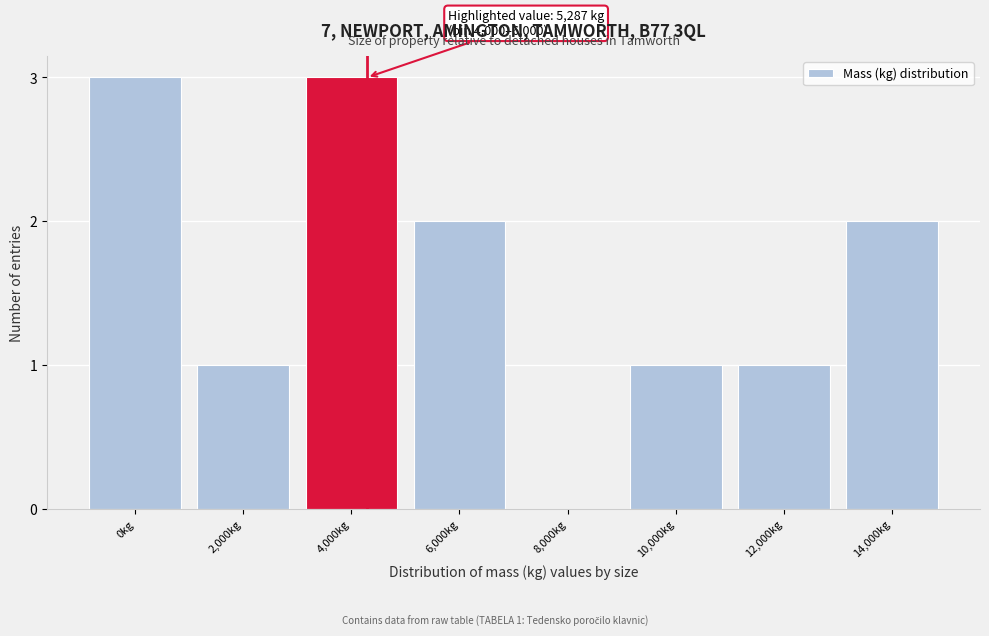

Reading left to right, transcribe all the data shown in this chart.

0kg=3	2,000kg=1	4,000kg=3	6,000kg=2	8,000kg=0	10,000kg=1	12,000kg=1	14,000kg=2